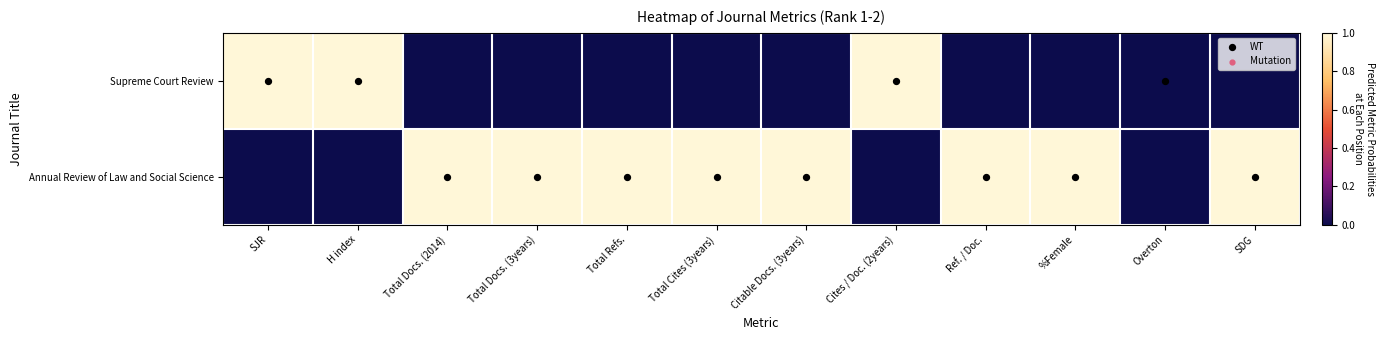

Count the number of data series in this chart.

2